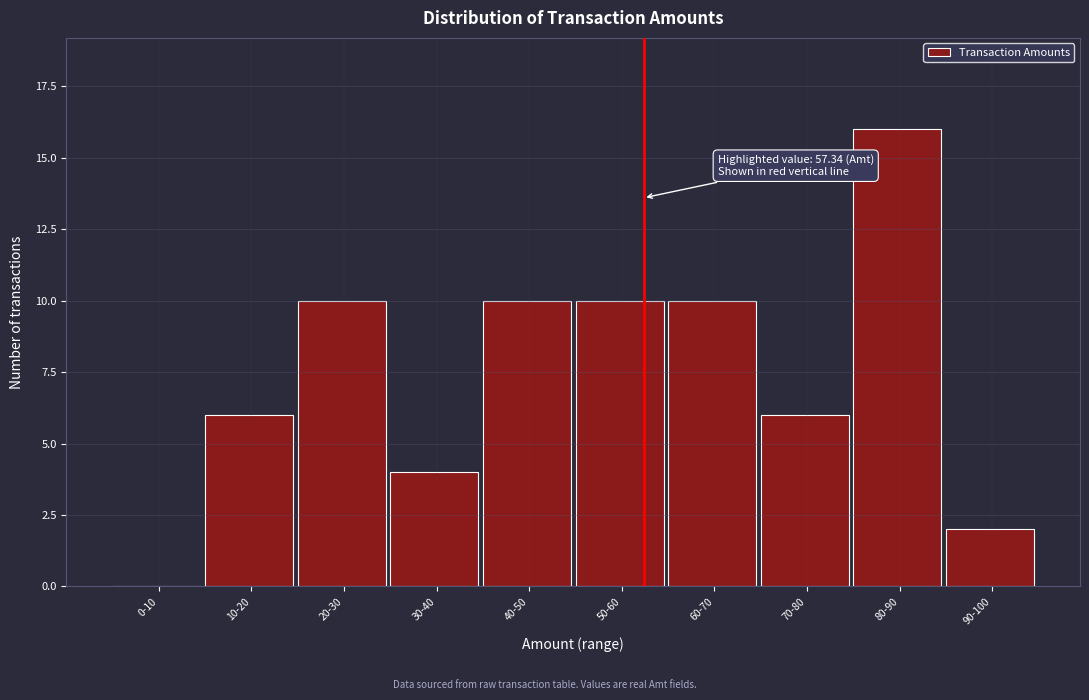

Reading left to right, list all the values displayed in this chart.

0-10=0	10-20=6	20-30=10	30-40=4	40-50=10	50-60=10	60-70=10	70-80=6	80-90=16	90-100=2